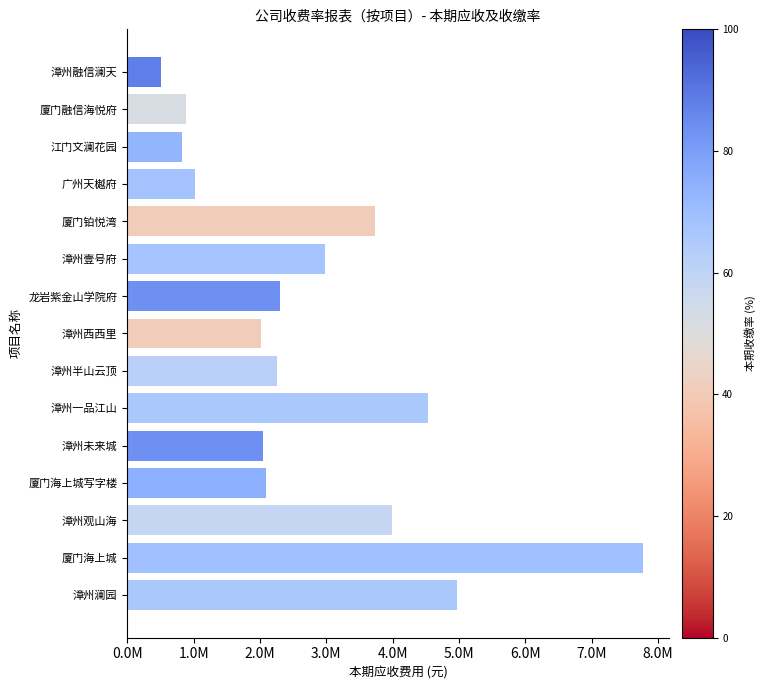

What is the sum of all values?

41924907.4